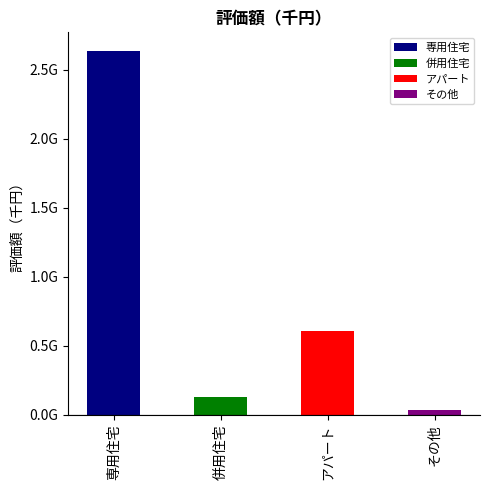

What is the ratio of the value at 併用住宅 to the value at その他?

3.9